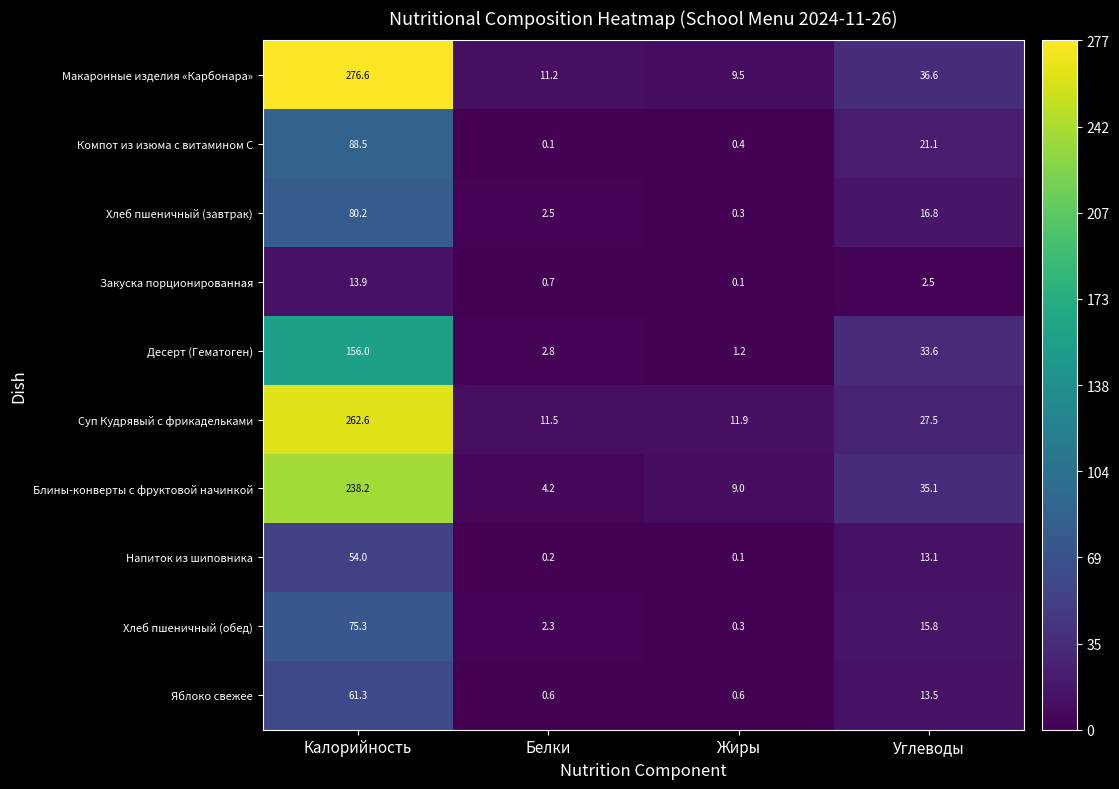

Rank the series at Углеводы from highest to lowest value.

Макаронные изделия «Карбонара», Блины-конверты с фруктовой начинкой, Десерт (Гематоген), Суп Кудрявый с фрикадельками, Компот из изюма с витамином С, Хлеб пшеничный (завтрак), Хлеб пшеничный (обед), Яблоко свежее, Напиток из шиповника, Закуска порционированная